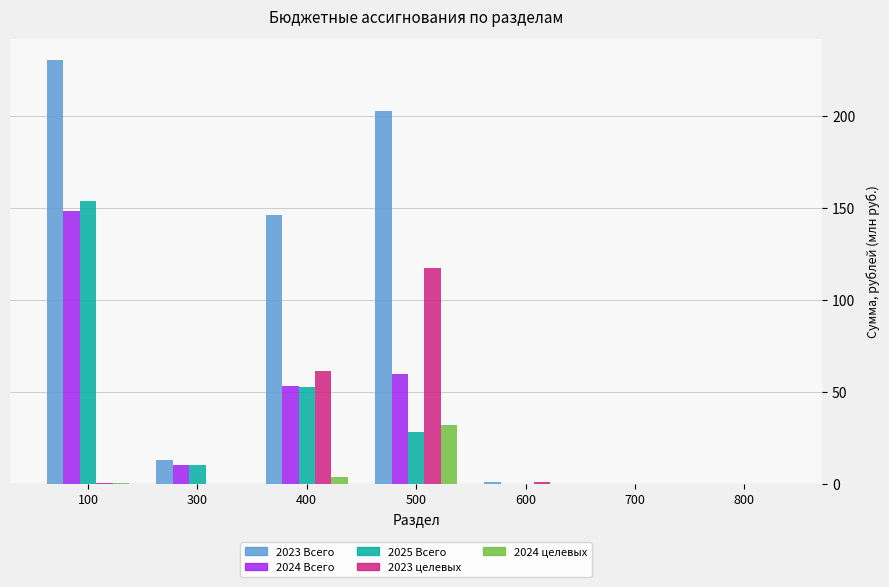

What is the sum of all 2025 Всего values?

244.9